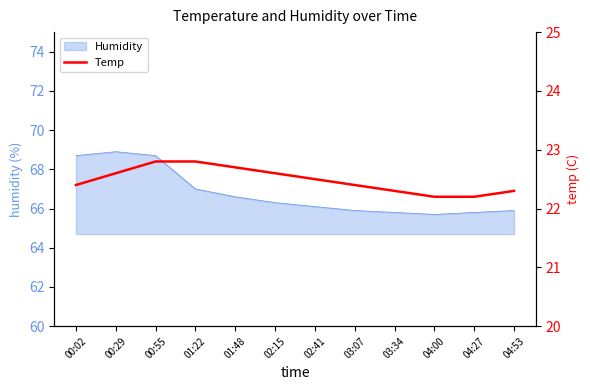

What is the label of the 6th point from the left?

02:15